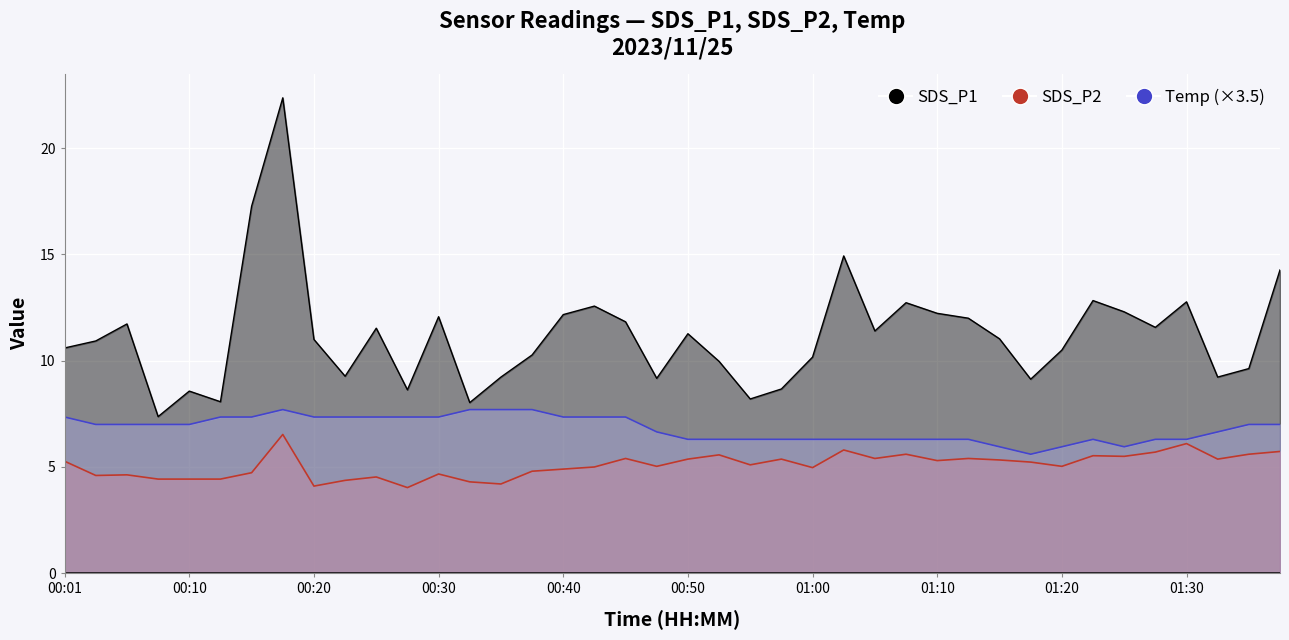

What are all the series names shown in the legend?

SDS_P1, SDS_P2, Temp